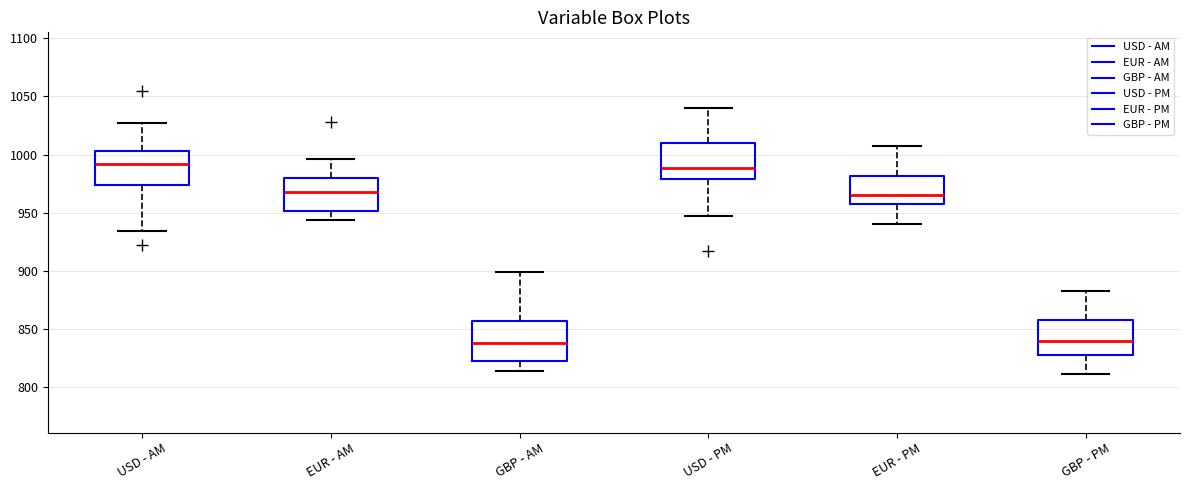

Reading left to right, transcribe this box plot: for each box, give where its median line is, the range the box spans, and where its two whiskers end, as read against the y-axis. The values are not printed on the chart, so give them approximately, as read against the axis.

USD - AM: median 990, box 975 to 1005, whiskers 935 to 1025
EUR - AM: median 970, box 950 to 980, whiskers 945 to 995
GBP - AM: median 840, box 825 to 855, whiskers 815 to 900
USD - PM: median 990, box 980 to 1010, whiskers 945 to 1040
EUR - PM: median 965, box 955 to 980, whiskers 940 to 1010
GBP - PM: median 840, box 830 to 855, whiskers 810 to 885